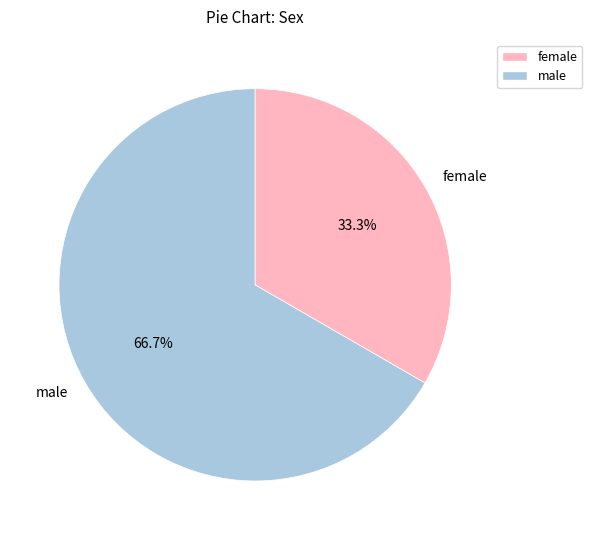

Which slice represents more than half of the pie?

male